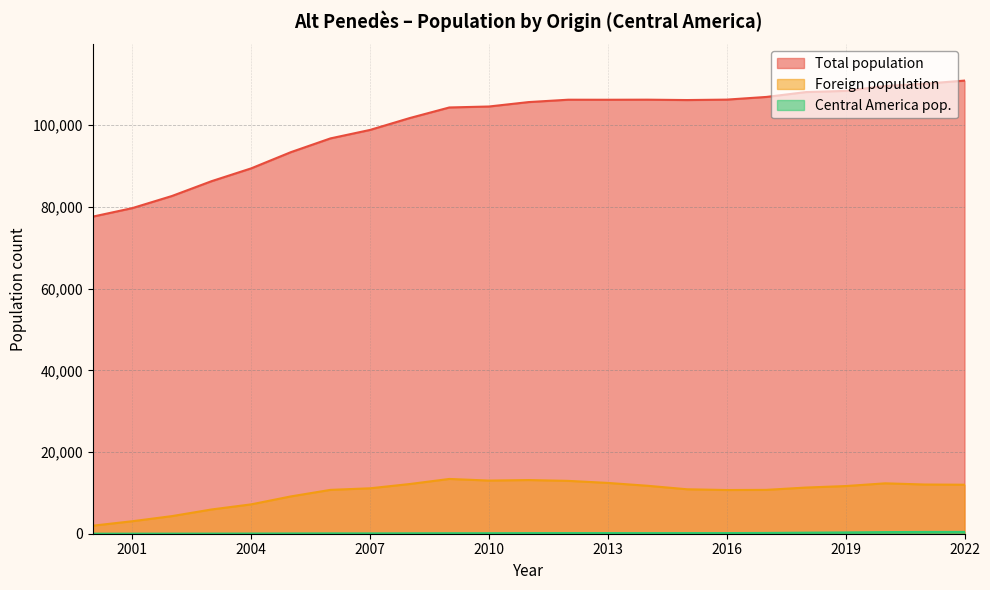

At which category does Central America pop. reach its first local valley?

2014